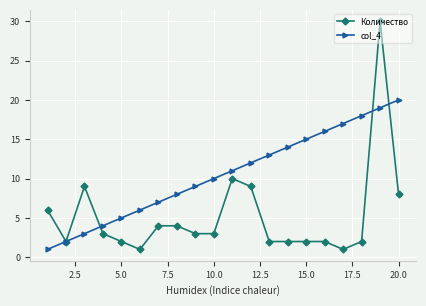

What is the greatest value displayed?

30